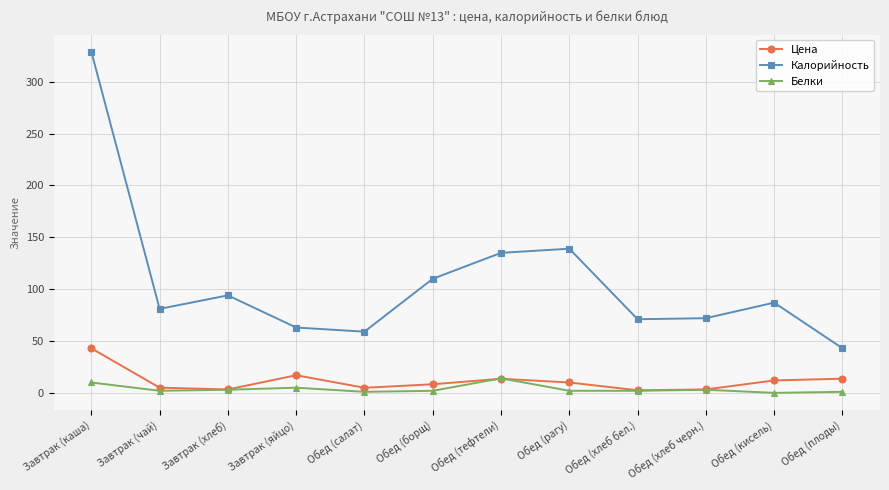

Where is Калорийность nearest to the value 186?

Обед (рагу)